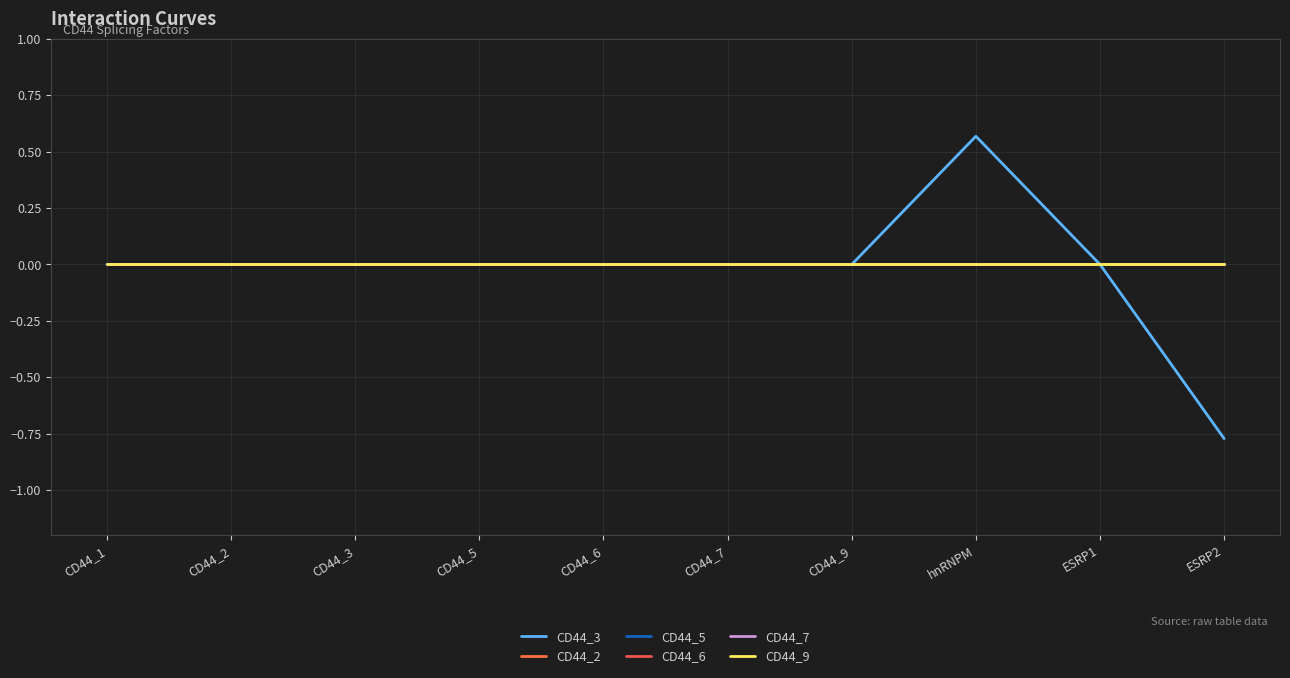

Does the chart display data point markers on the line(s)?

No